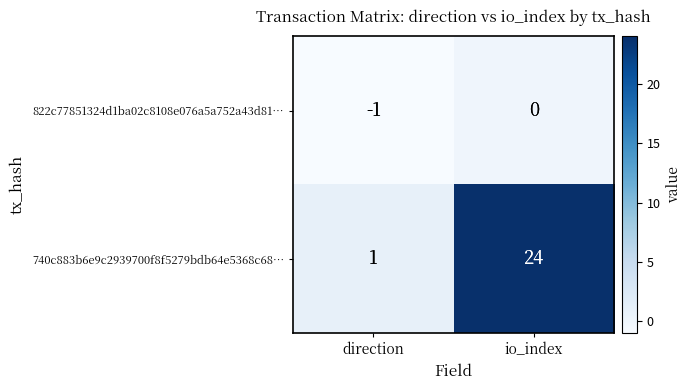

True or false: 740c883b6e9c2939700f8f5279bdb64e5368c68… has a value of 14 at io_index.

False